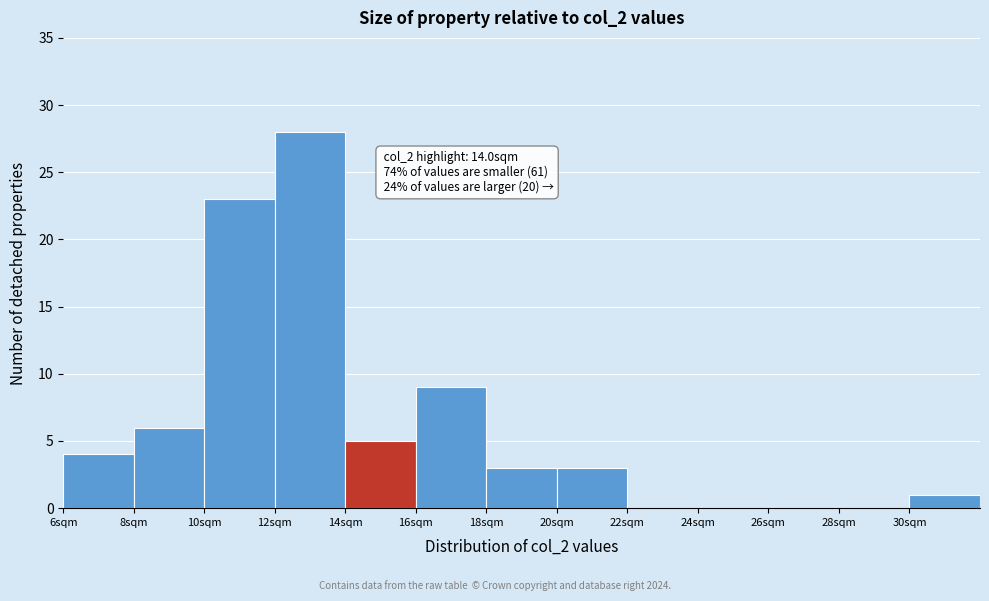

Which range on the x-axis has the tallest bar?

12 to 14